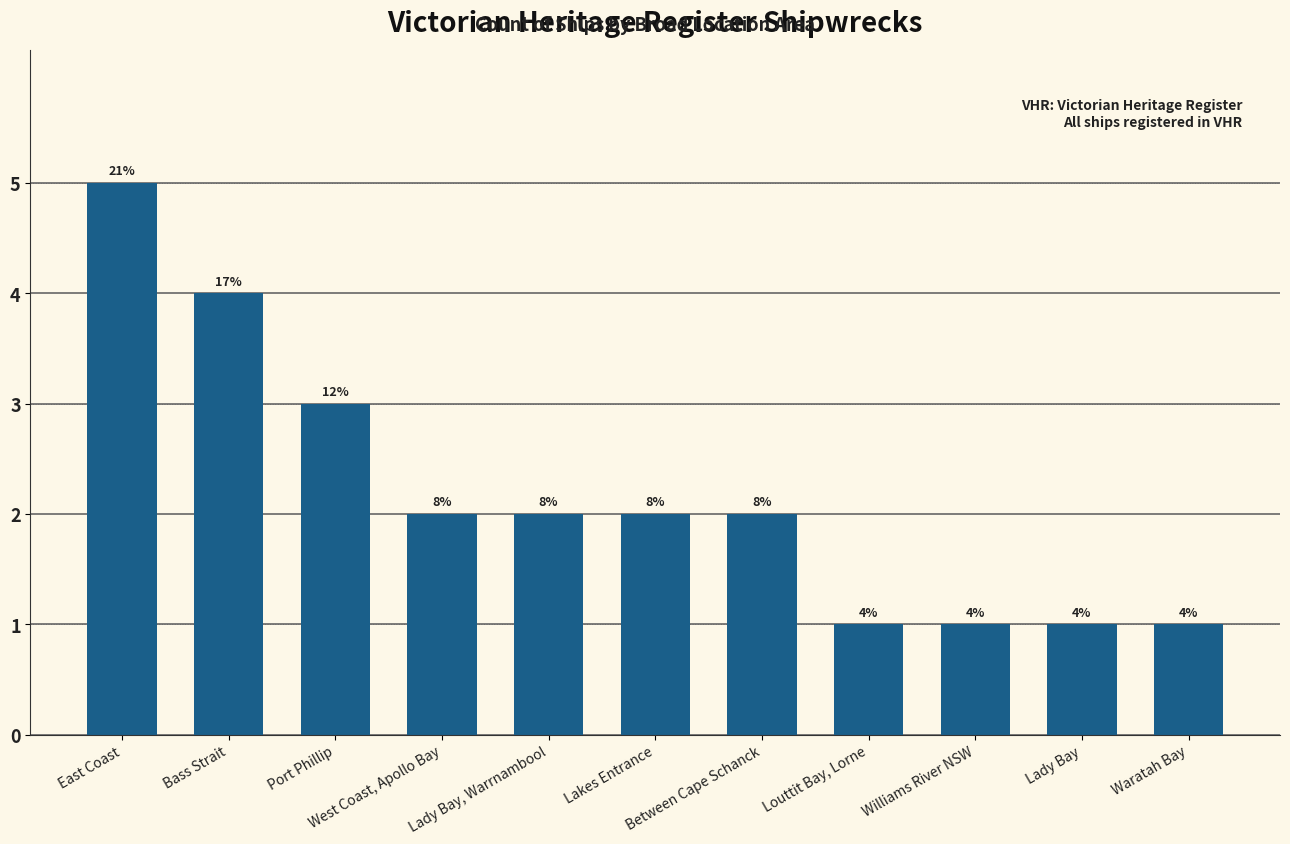

How many bars are there in total?

11